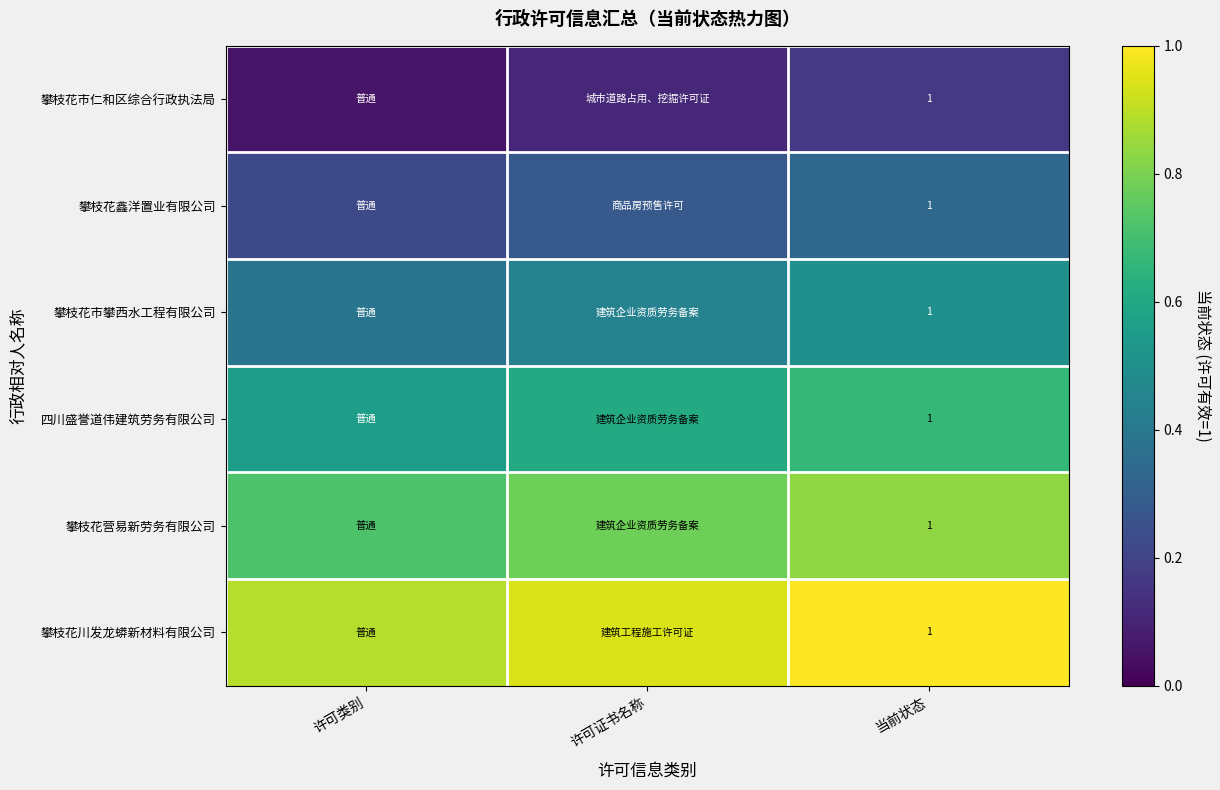

List the series in order of their overall mean, highest first.

攀枝花川发龙蟒新材料有限公司, 攀枝花营易新劳务有限公司, 四川盛誉道伟建筑劳务有限公司, 攀枝花市攀西水工程有限公司, 攀枝花鑫洋置业有限公司, 攀枝花市仁和区综合行政执法局